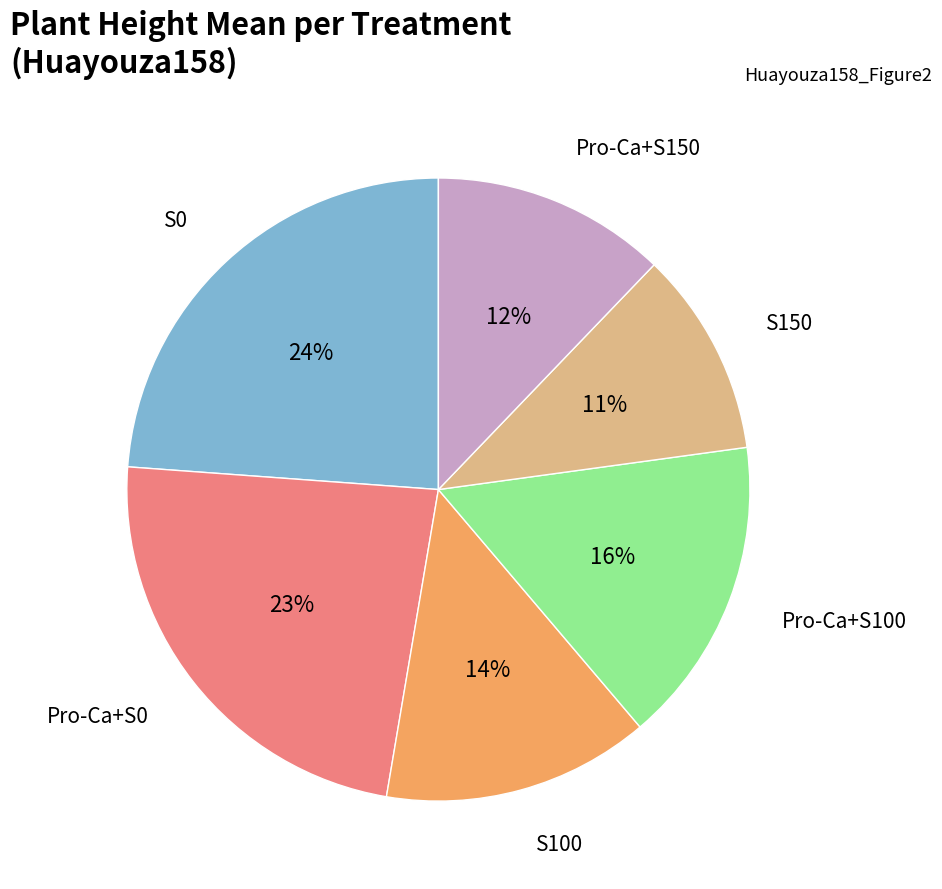

To the nearest percent, what is the average slice percentage?

17%